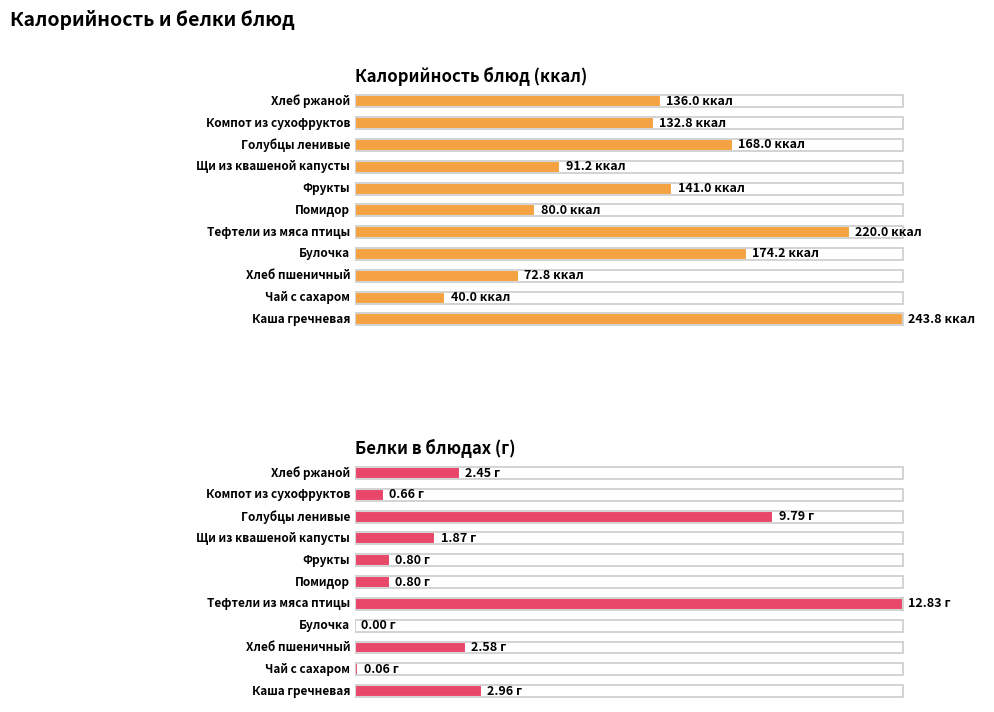

How many values in the Белки series are below 1?

5